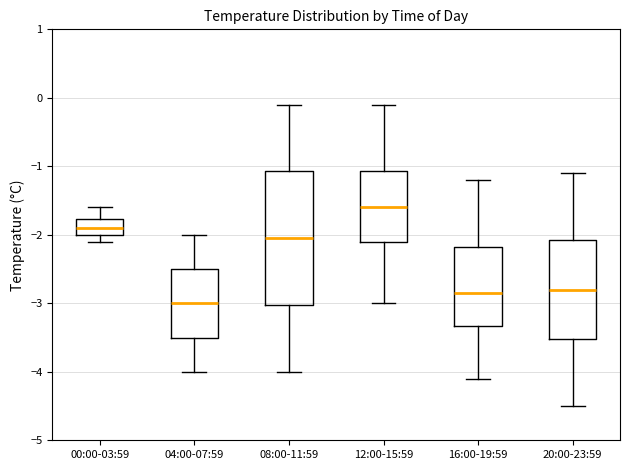

Which box has the highest median line?

12:00-15:59